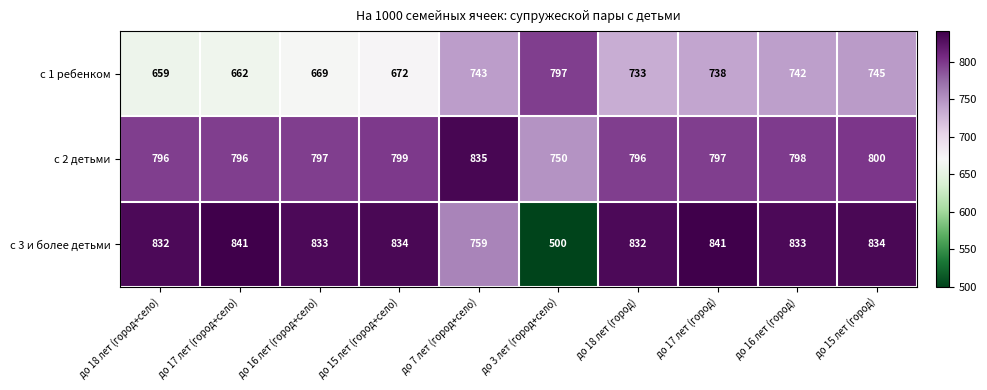

Which series has the largest total across all categories?

с 2 детьми